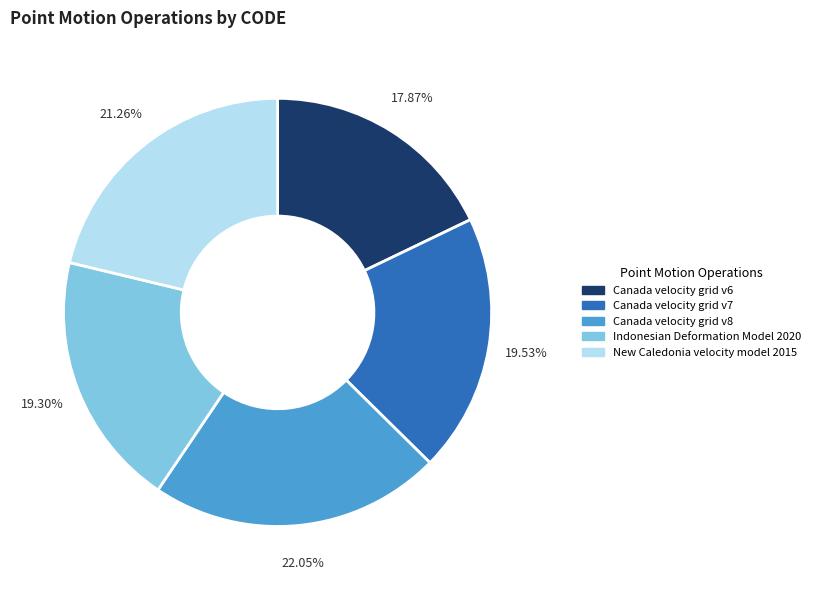

Does any single category account for the majority?

No